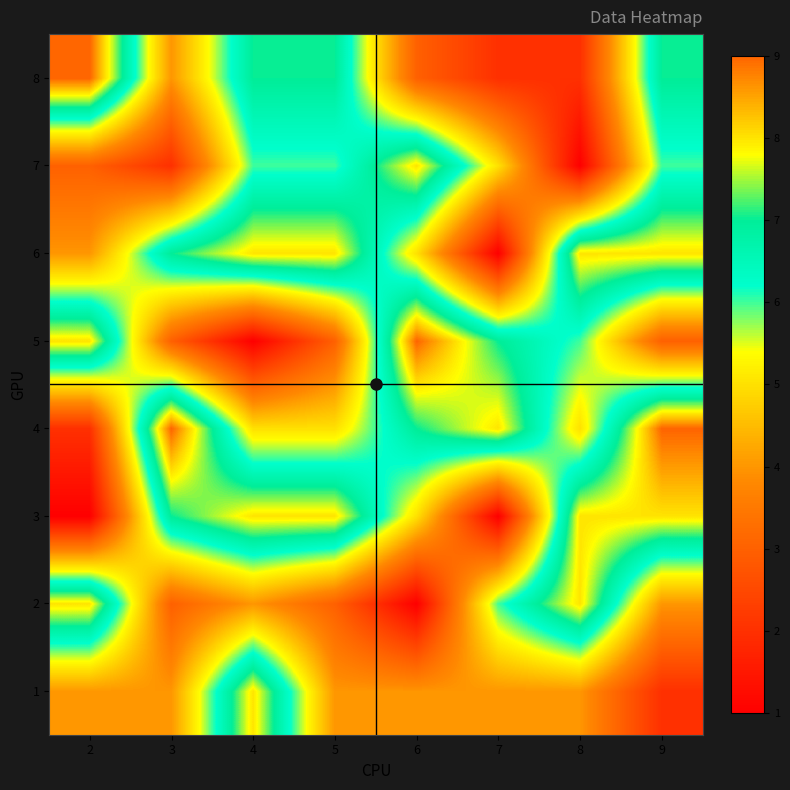

Reading right to left, list all the values displayed in this chart.

1: 9=2	8=4	7=4	6=4	5=4	4=8	3=4	2=4
2: 9=4	8=8	7=6	6=1	5=3	4=4	3=3	2=8
3: 9=8	8=8	7=1	6=5	5=8	4=8	3=7	2=1
4: 9=9	8=5	7=8	6=7	5=5	4=5	3=9	2=2
5: 9=3	8=6	7=7	6=9	5=3	4=1	3=3	2=8
6: 9=8	8=8	7=1	6=5	5=8	4=8	3=7	2=4
7: 9=6	8=1	7=5	6=8	5=6	4=6	3=2	2=3
8: 9=7	8=2	7=2	6=3	5=7	4=7	3=4	2=9